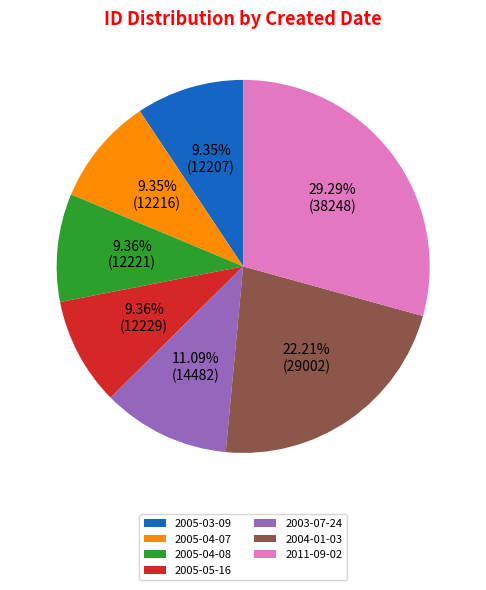

What is the largest slice in the pie chart?

2011-09-02